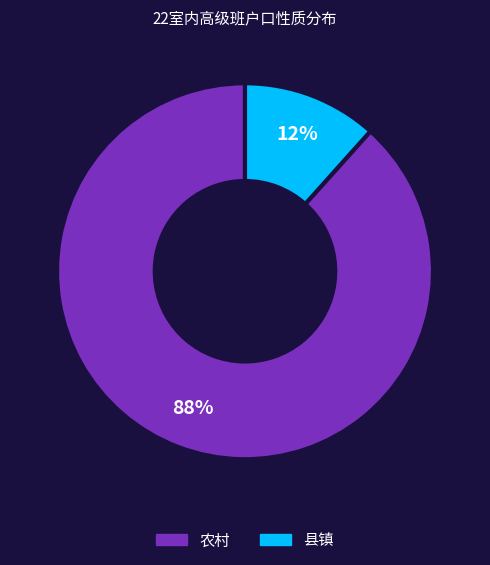

How many segments does this pie chart have?

2